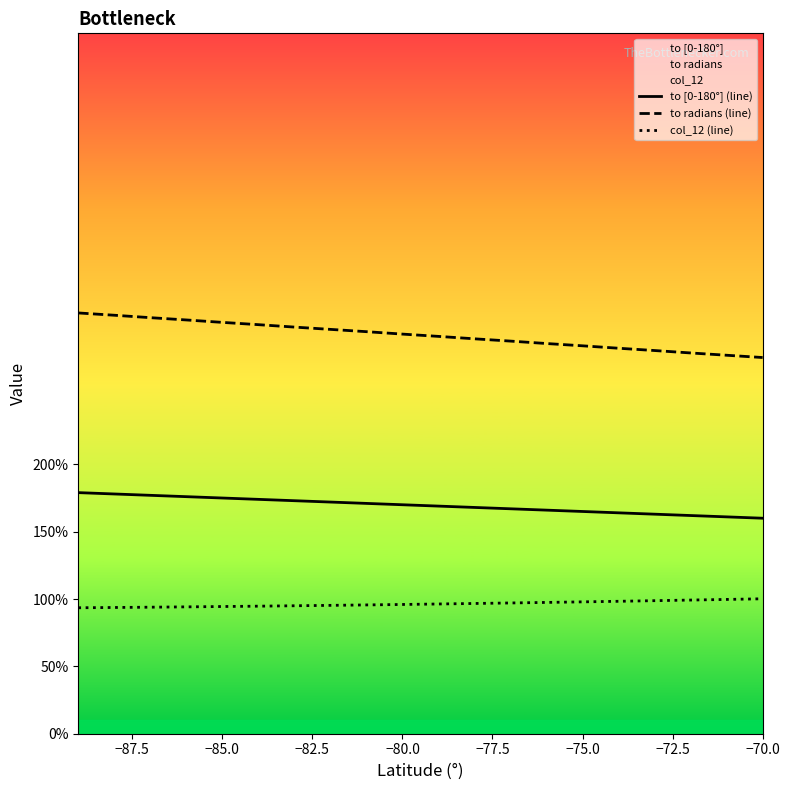

What is the difference between the maximum and minimum values in the to [0-180°] (line) series?

19.0